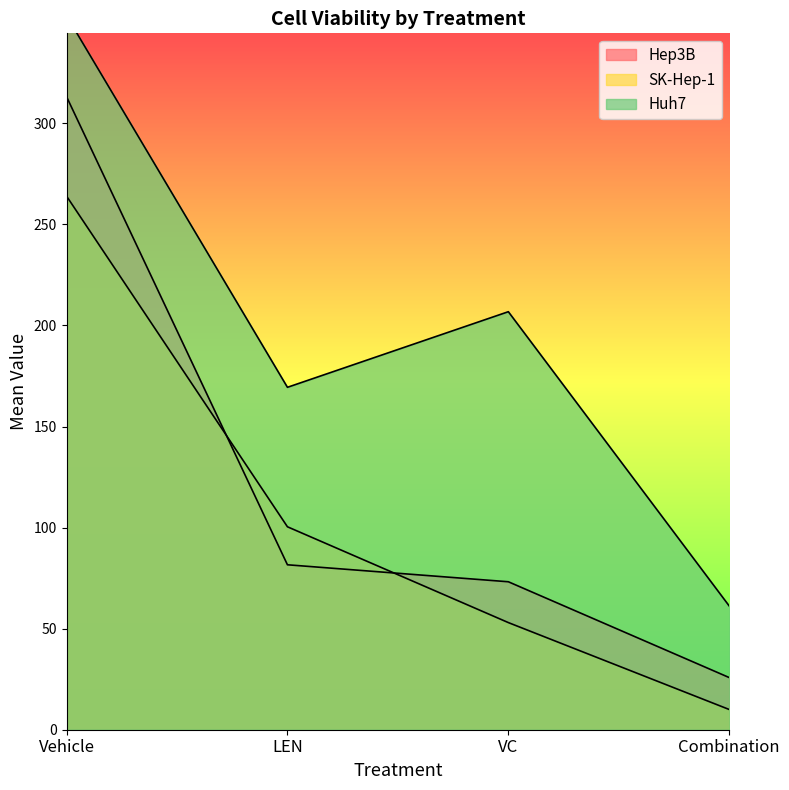

True or false: Hep3B and Huh7 cross at least once.

False